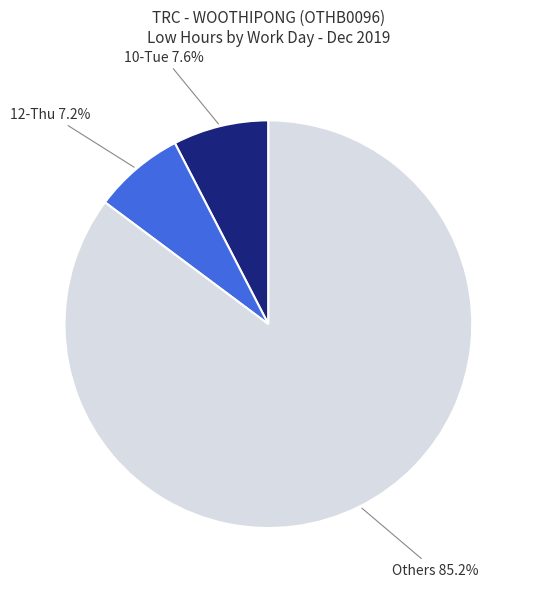

Is there a majority slice in this chart?

Yes